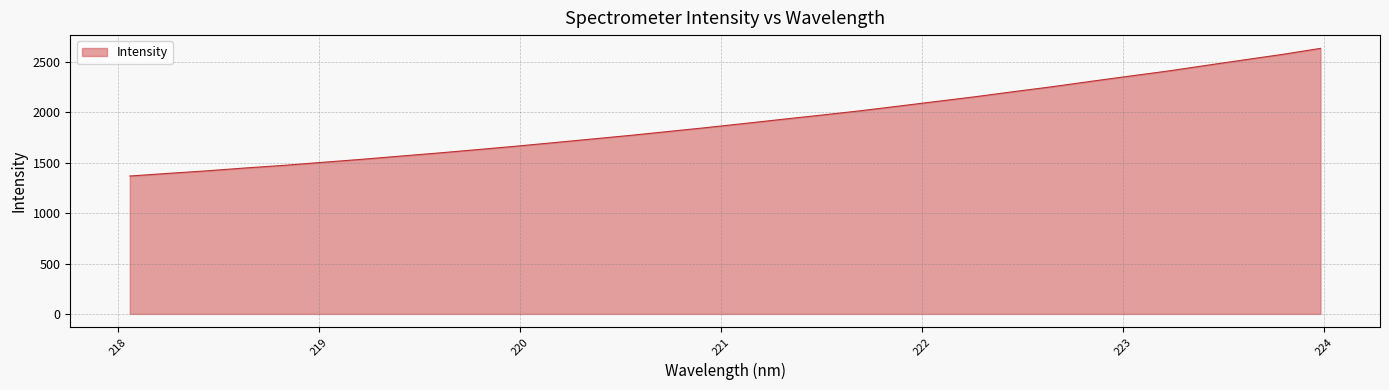

What is the difference between the maximum and minimum values?

1267.0